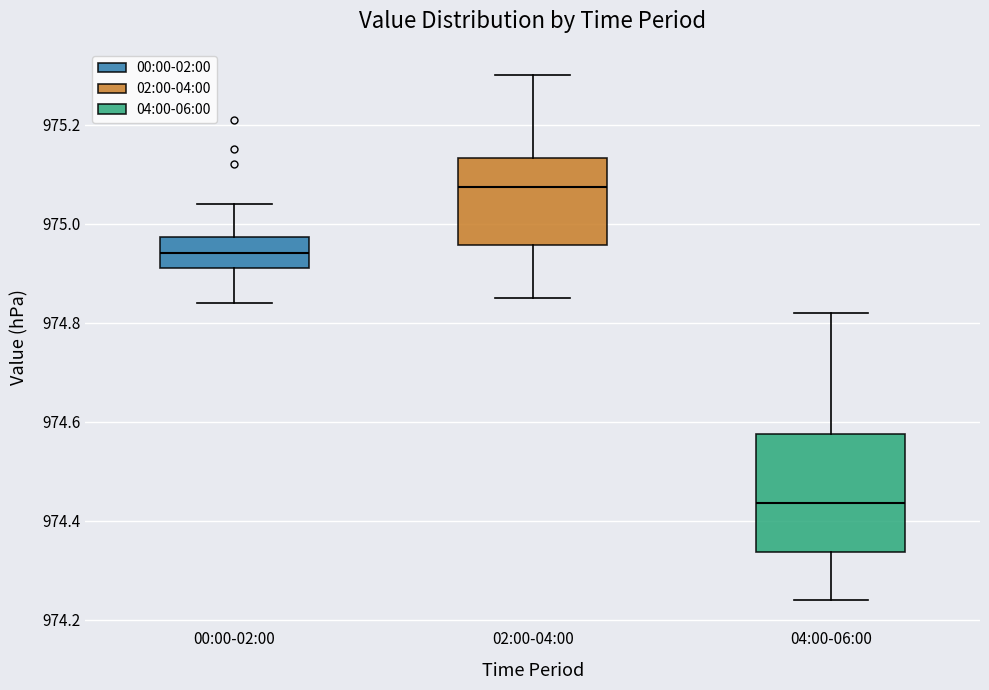

Reading left to right, read every box against the y-axis: the position of its median line, the range the box covers, and the ends of its whiskers. The values are not printed on the chart, so give them approximately, as read against the axis.

00:00-02:00: median 974.94, box 974.92 to 974.98, whiskers 974.84 to 975.04
02:00-04:00: median 975.08, box 974.96 to 975.14, whiskers 974.86 to 975.30
04:00-06:00: median 974.44, box 974.34 to 974.58, whiskers 974.24 to 974.82